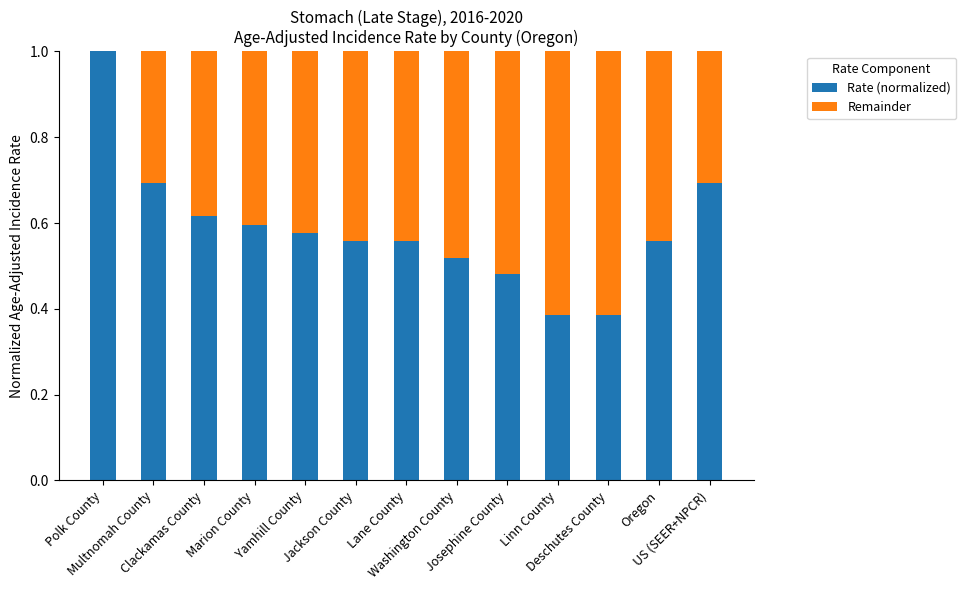

What are all the series names shown in the legend?

Rate (normalized), Remainder